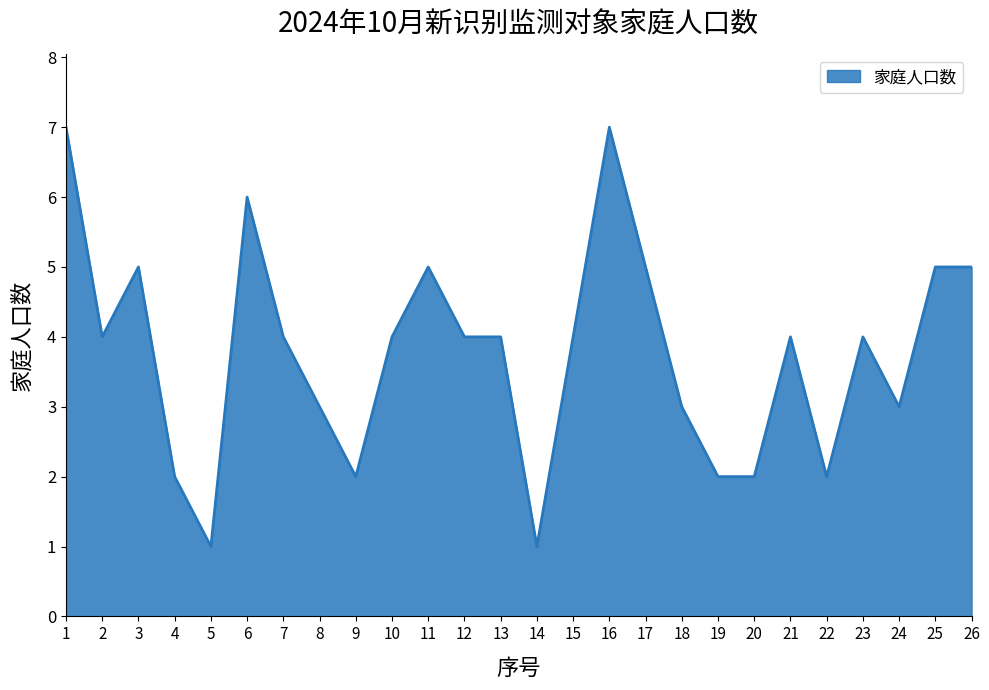

What is the ratio of the value at 14 to the value at 9?

0.5